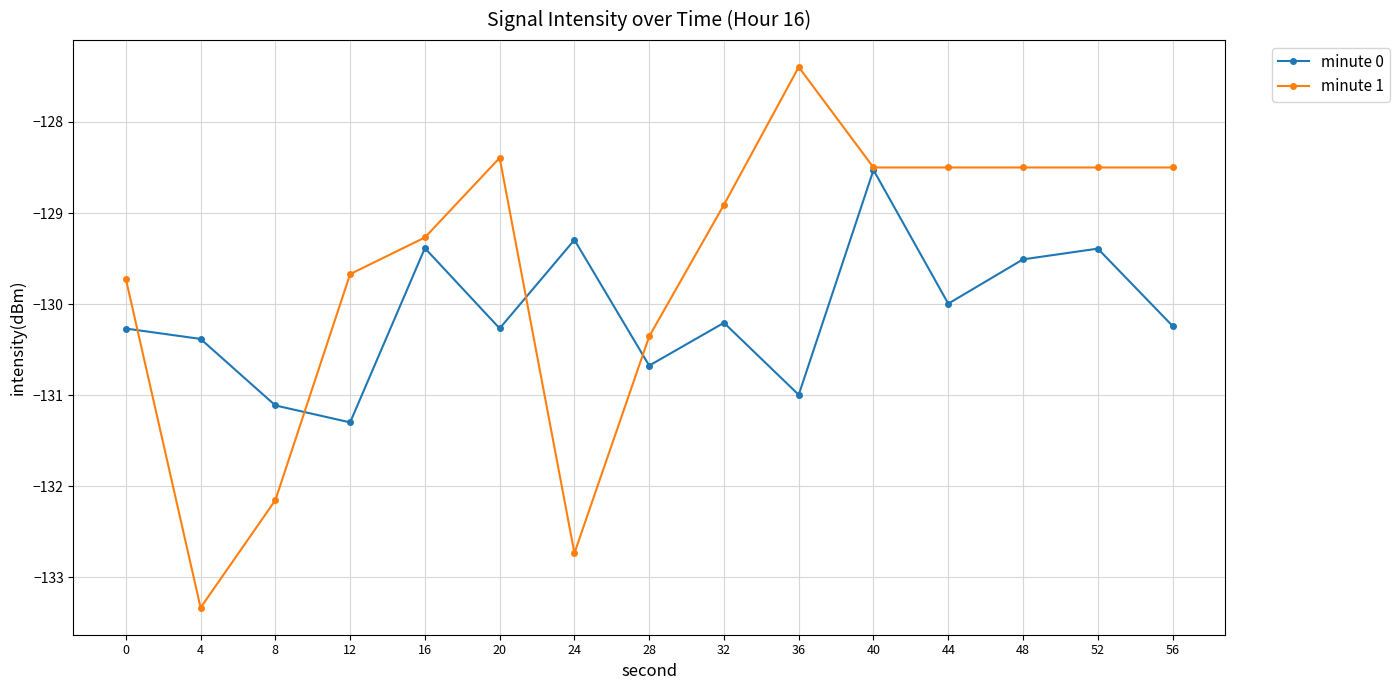

What is the value of the minute 1 point at the 11th from the left?

-128.5